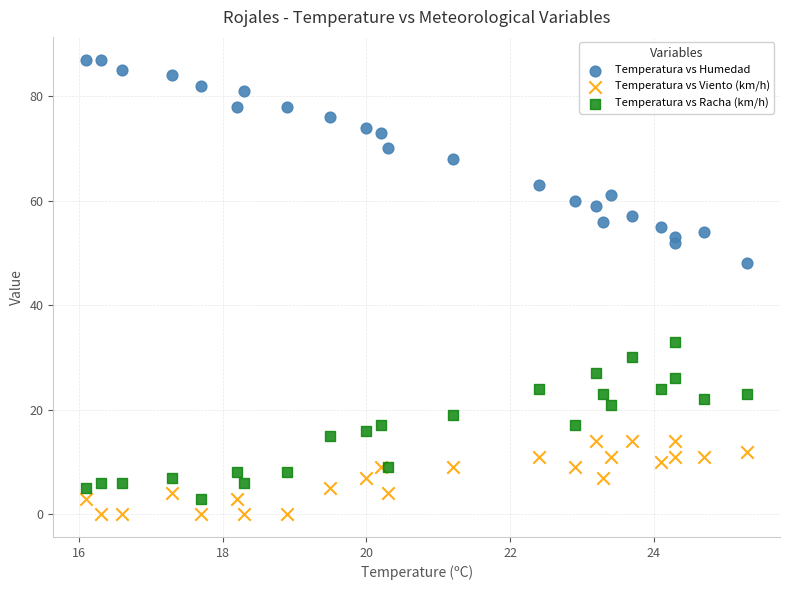

Which series has the largest Y range (max minus min)?

Temperatura vs Humedad